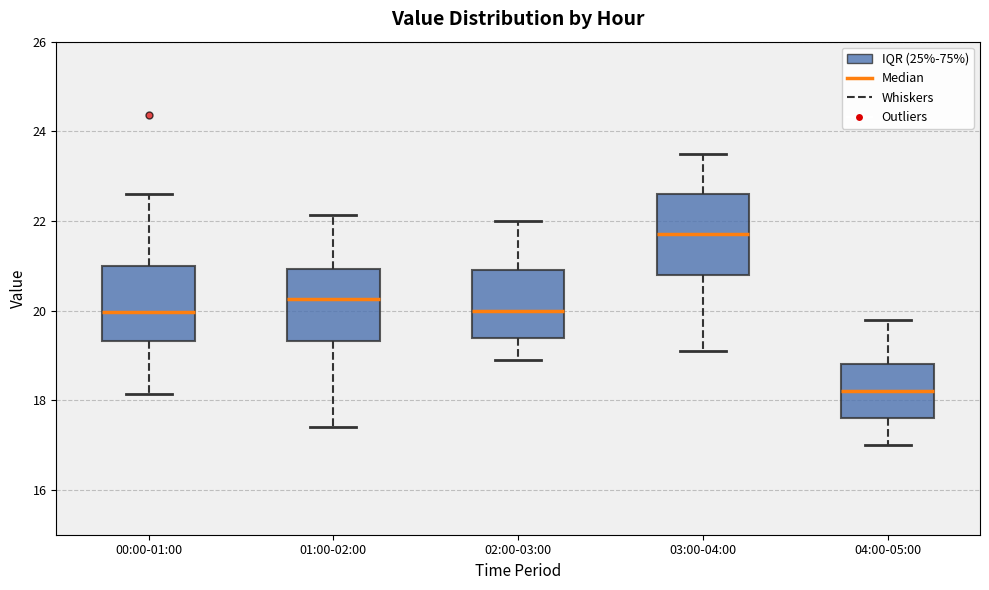

Which box has the lowest median line?

04:00-05:00